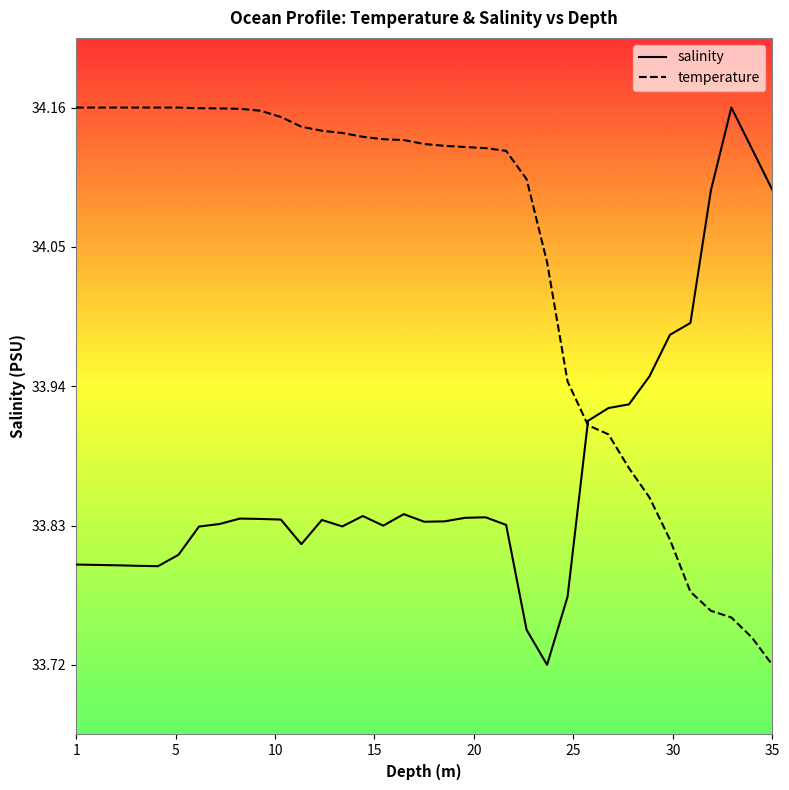

What is the value of the temperature point at the 30th from the left?

0.3